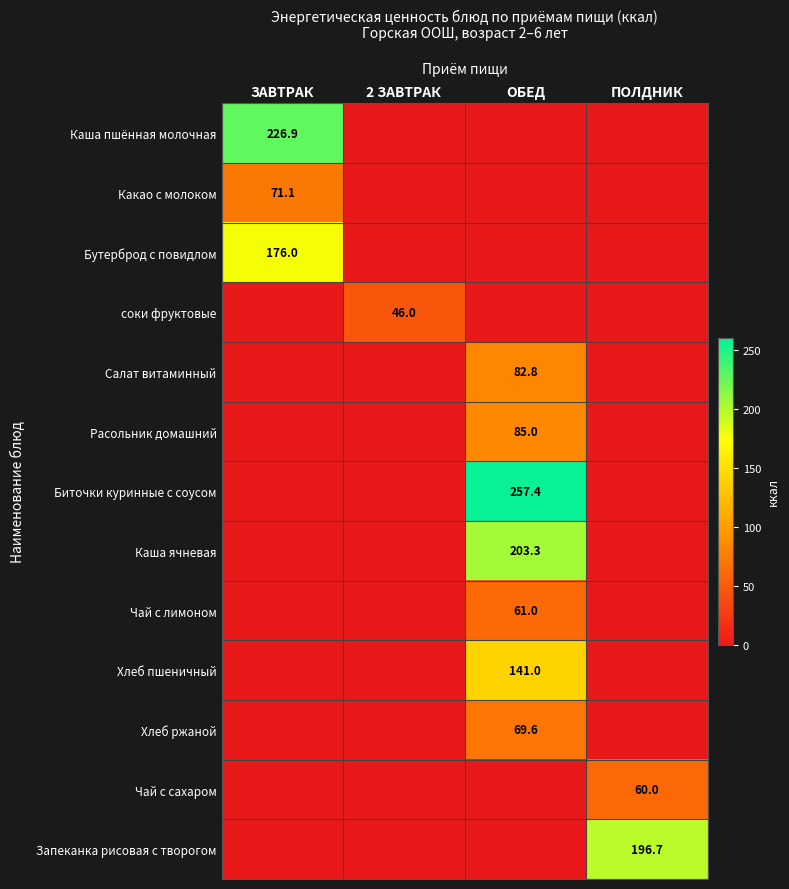

Which category has the lowest value across all series?

2 ЗАВТРАК